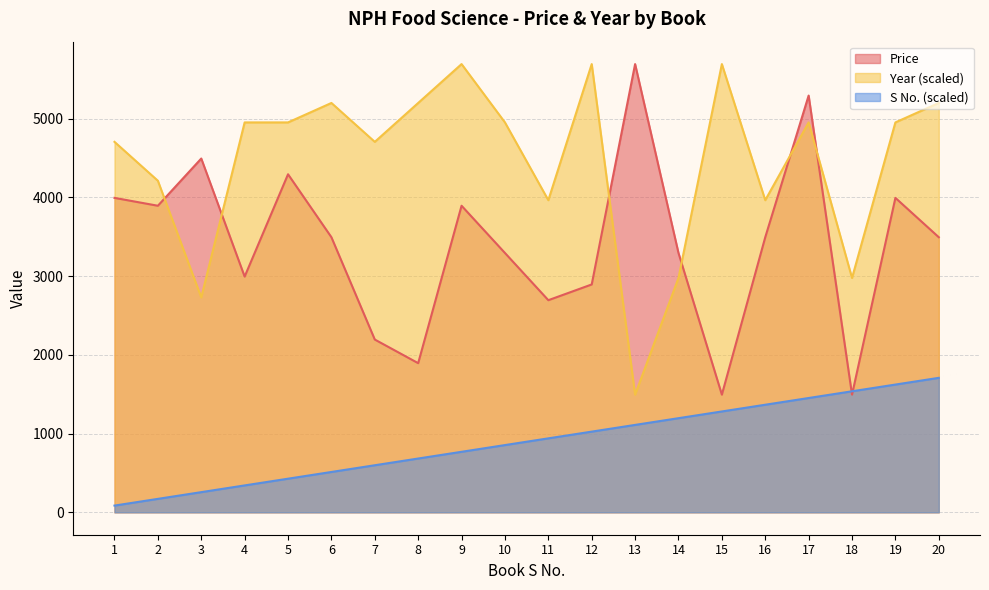

Does the chart display data point markers on the line(s)?

No